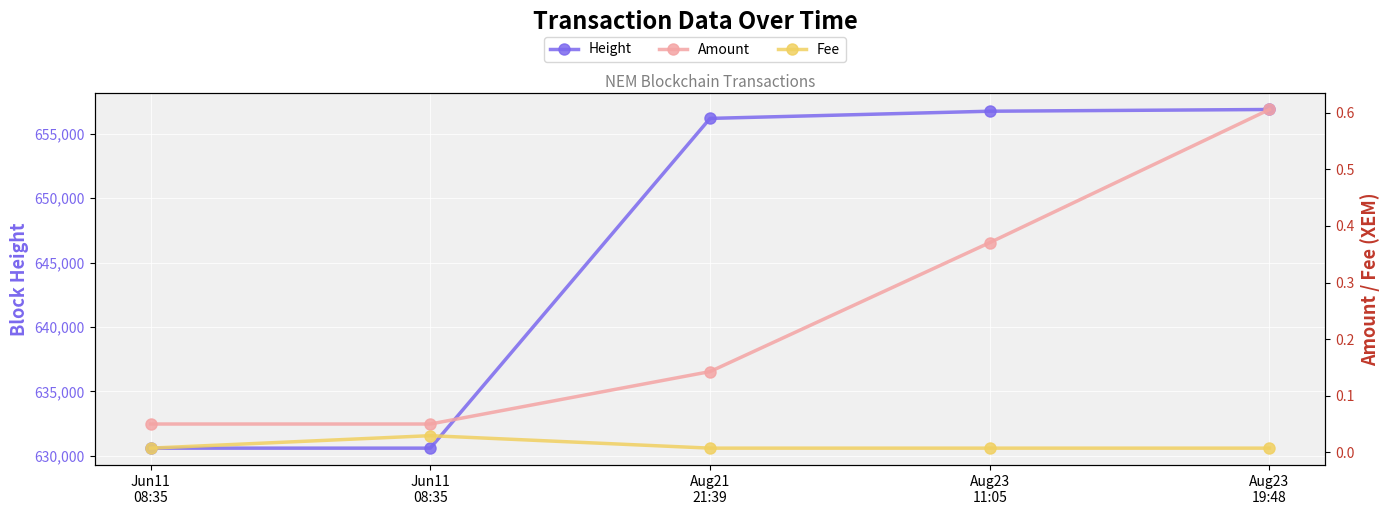

True or false: Amount has a value of 0.1 at Jun11
08:35.

True